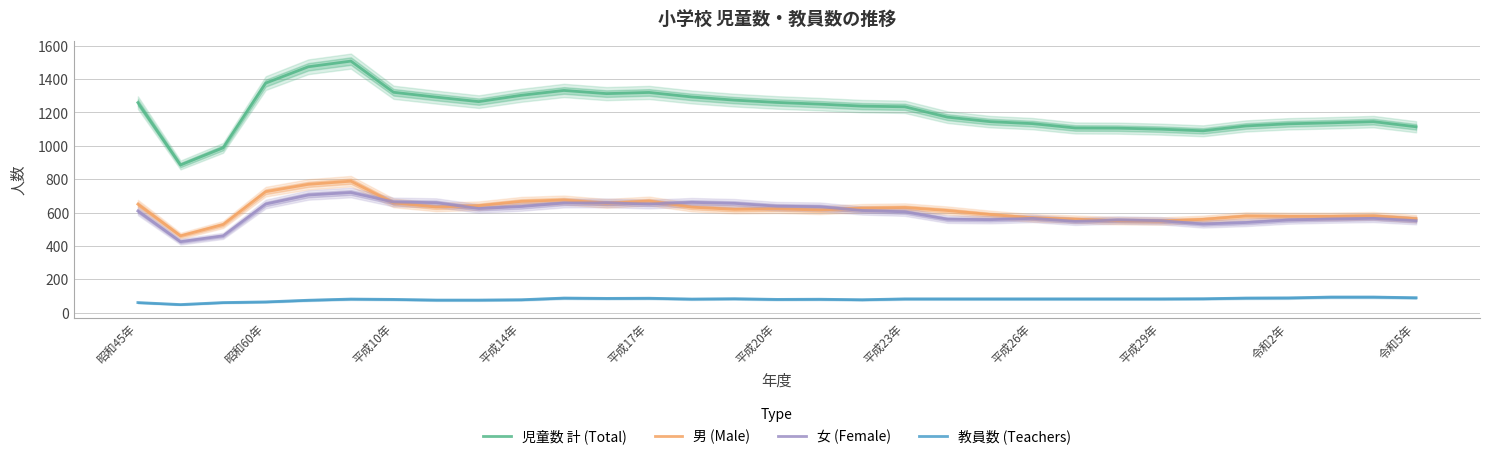

True or false: 児童数 計 (Total) and 教員数 (Teachers) intersect in this chart.

False